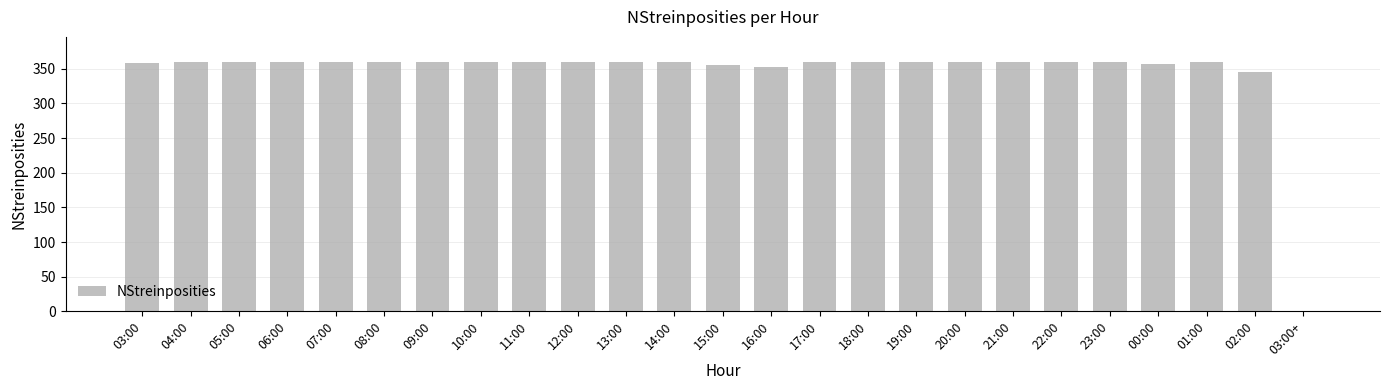

What is the maximum value shown in the chart?

360